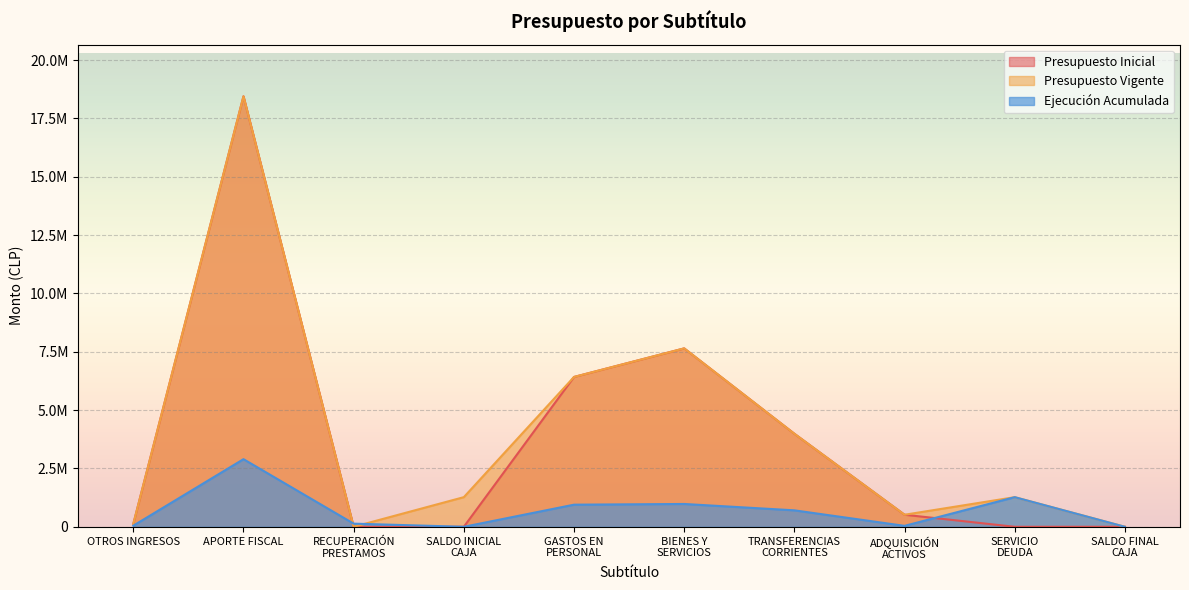

Where does the Presupuesto Vigente series first go above 1270099?

APORTE FISCAL